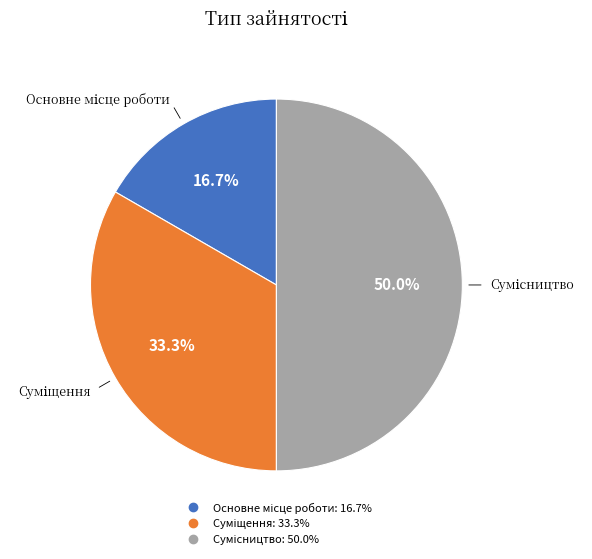

How many segments does this pie chart have?

3